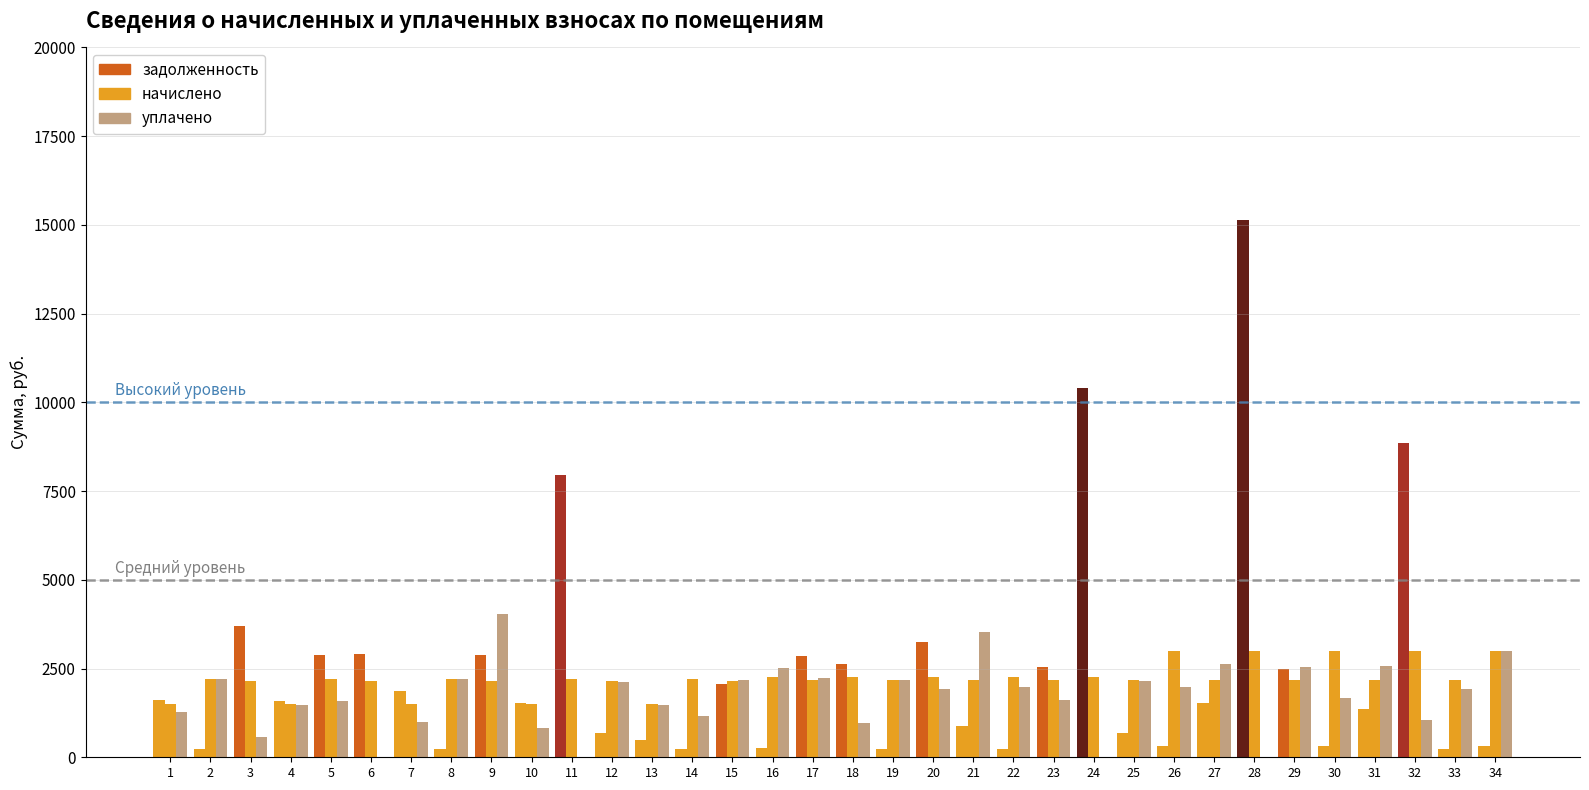

How many series are shown in this chart?

3